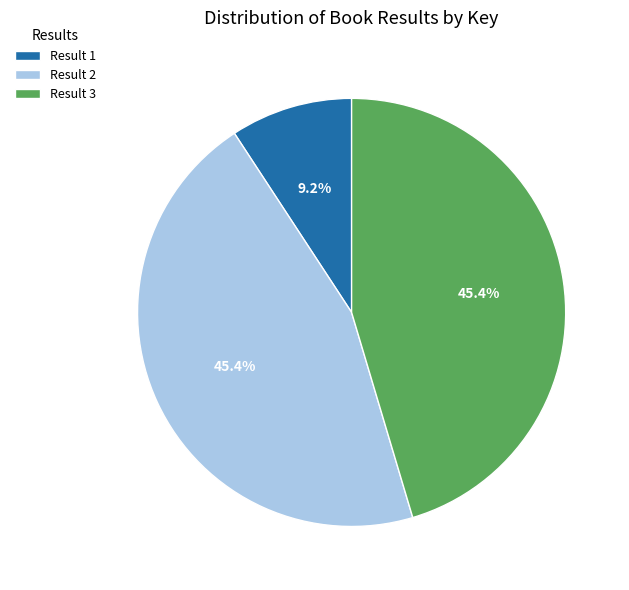

What is the ratio of the value at Result 3 to the value at Result 2?

1.0